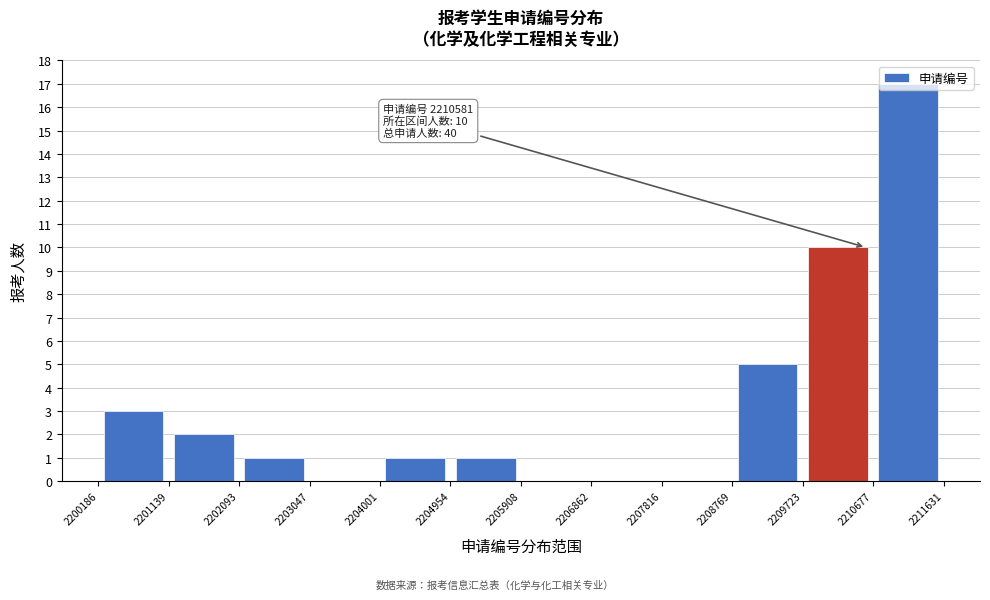

Over which range of the x-axis is the bar tallest?

2210677 to 2211631